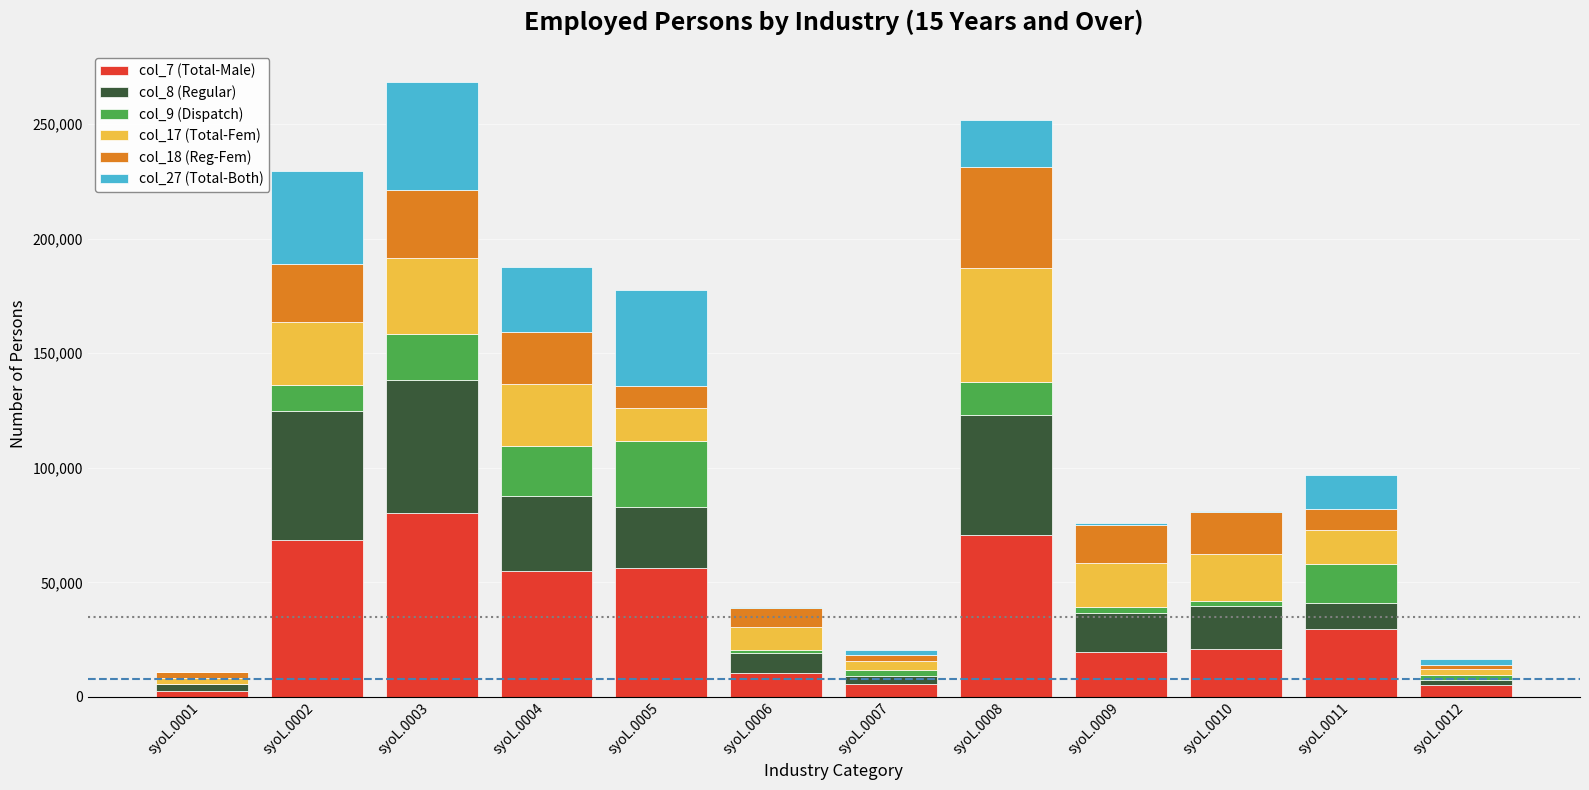

Are the bars horizontal?

No